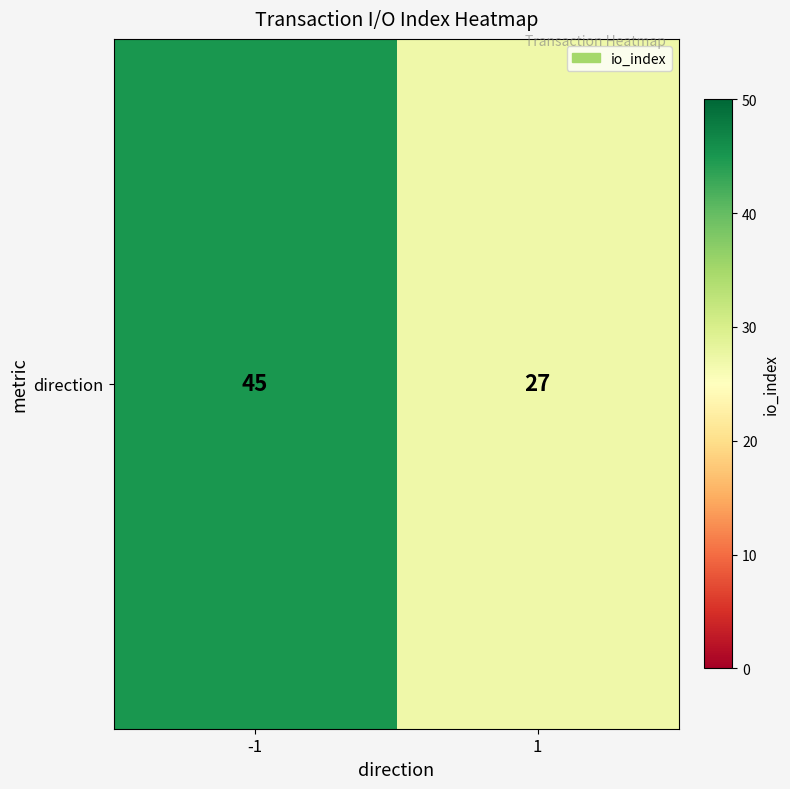

How many data points are less than 45?

1